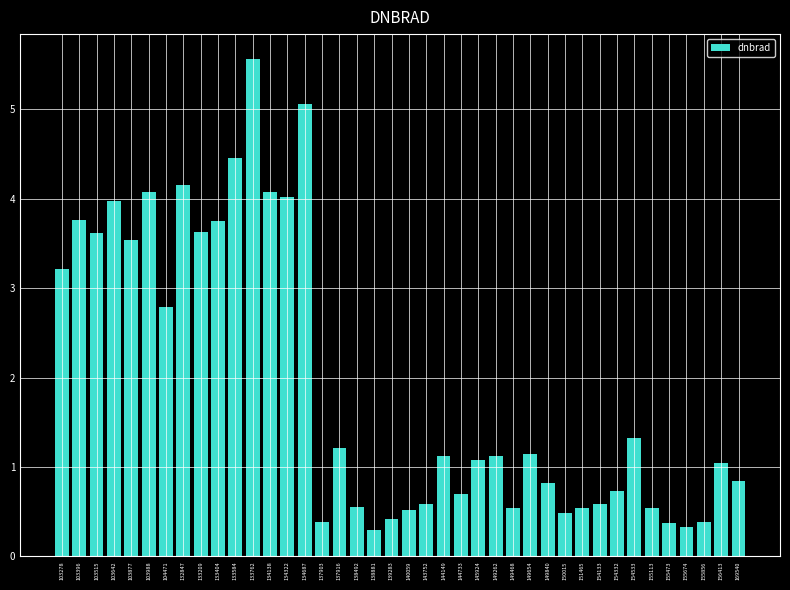

What is the difference between the maximum and second lowest values?

5.2